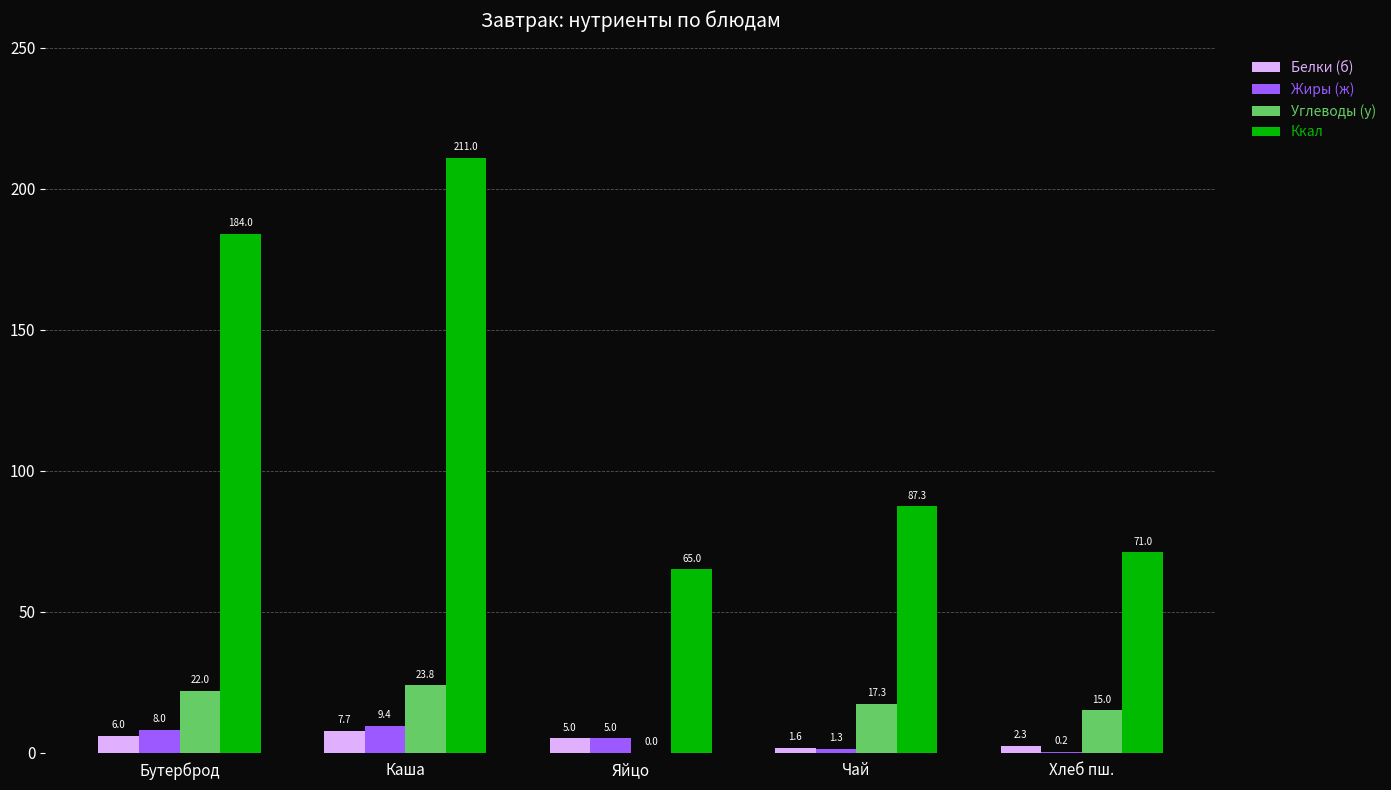

What is the difference between the Ккал values at Чай and Яйцо?

22.3